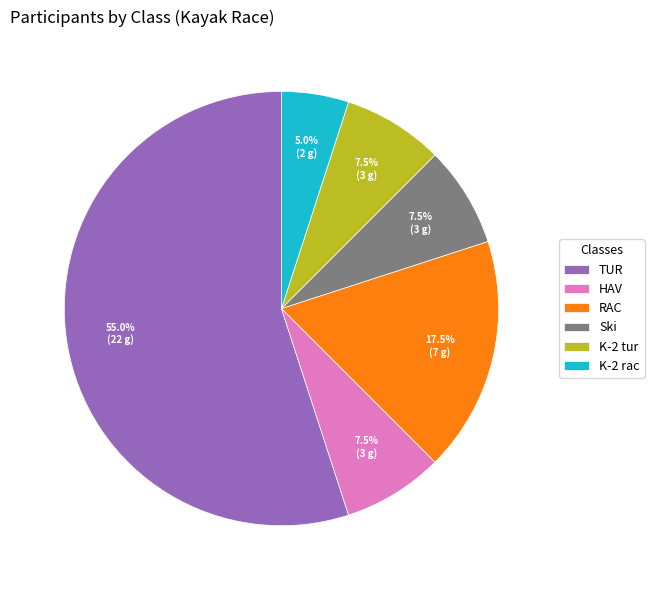

Is the sum of K-2 rac and Ski greater than half?

No